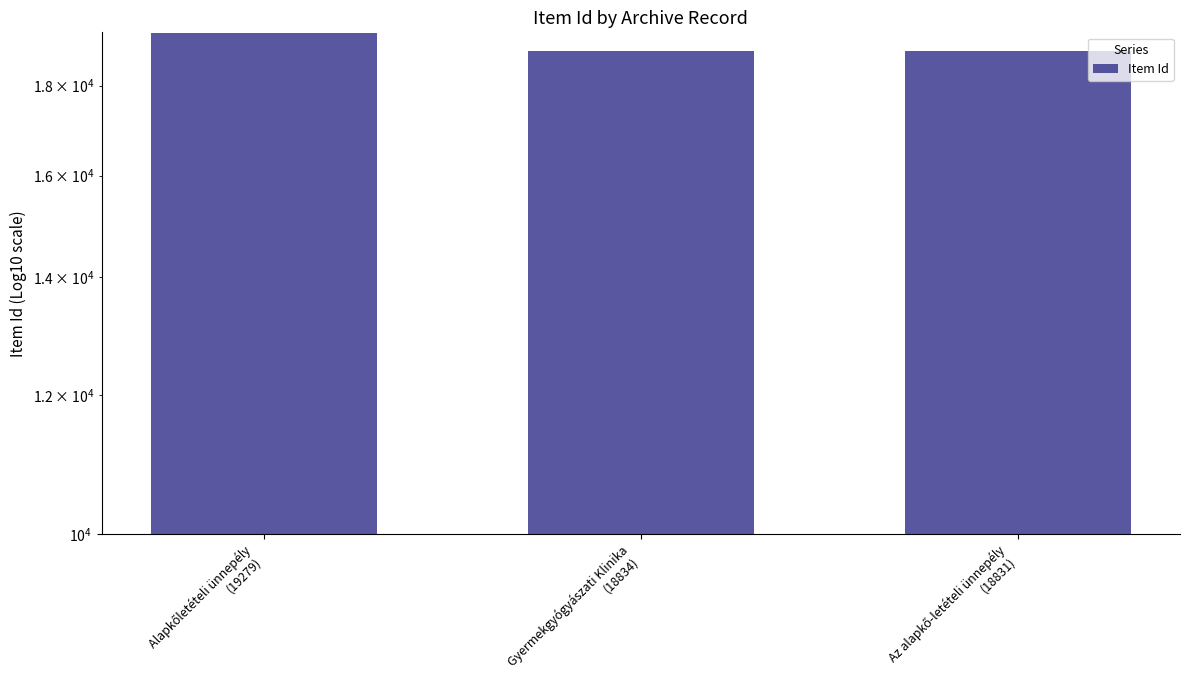

The chart shows a value of 18834 at Gyermekgyógyászati Klinika
(18834). True or false?

True